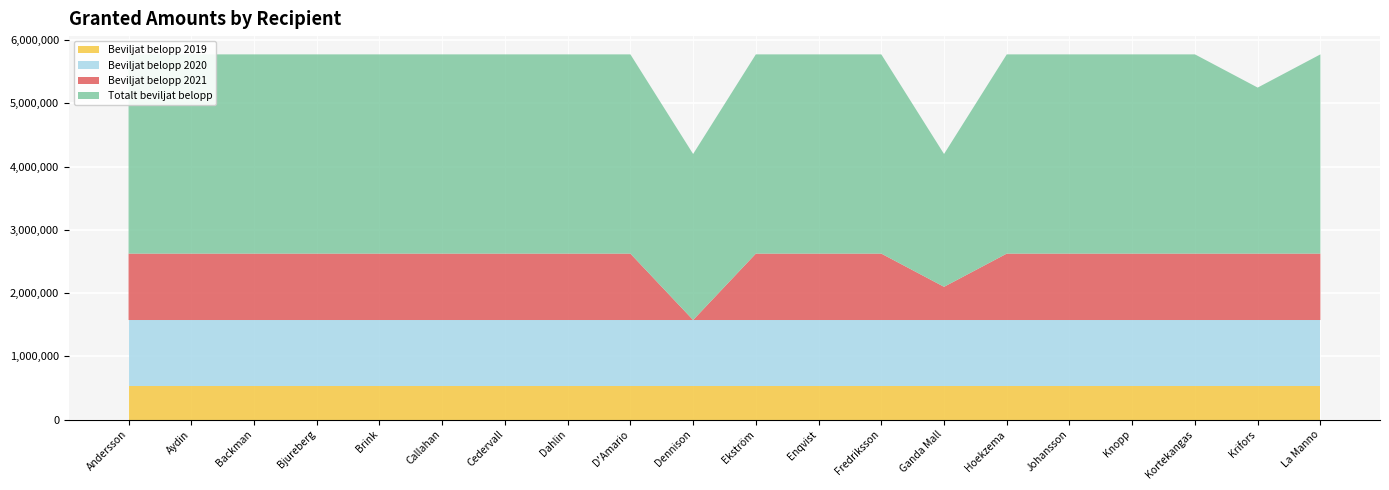

Reading right to left, list all the values displayed in this chart.

Beviljat belopp 2019: 525000	525000	525000	525000	525000	525000	525000	525000	525000	525000	525000	525000	525000	525000	525000	525000	525000	525000	525000	525000
Beviljat belopp 2020: 1050000	1050000	1050000	1050000	1050000	1050000	1050000	1050000	1050000	1050000	1050000	1050000	1050000	1050000	1050000	1050000	1050000	1050000	1050000	1050000
Beviljat belopp 2021: 1050000	1050000	1050000	1050000	1050000	1050000	525000	1050000	1050000	1050000	0	1050000	1050000	1050000	1050000	1050000	1050000	1050000	1050000	1050000
Totalt beviljat belopp: 3150000	2625000	3150000	3150000	3150000	3150000	2100000	3150000	3150000	3150000	2625000	3150000	3150000	3150000	3150000	3150000	3150000	3150000	3150000	3150000